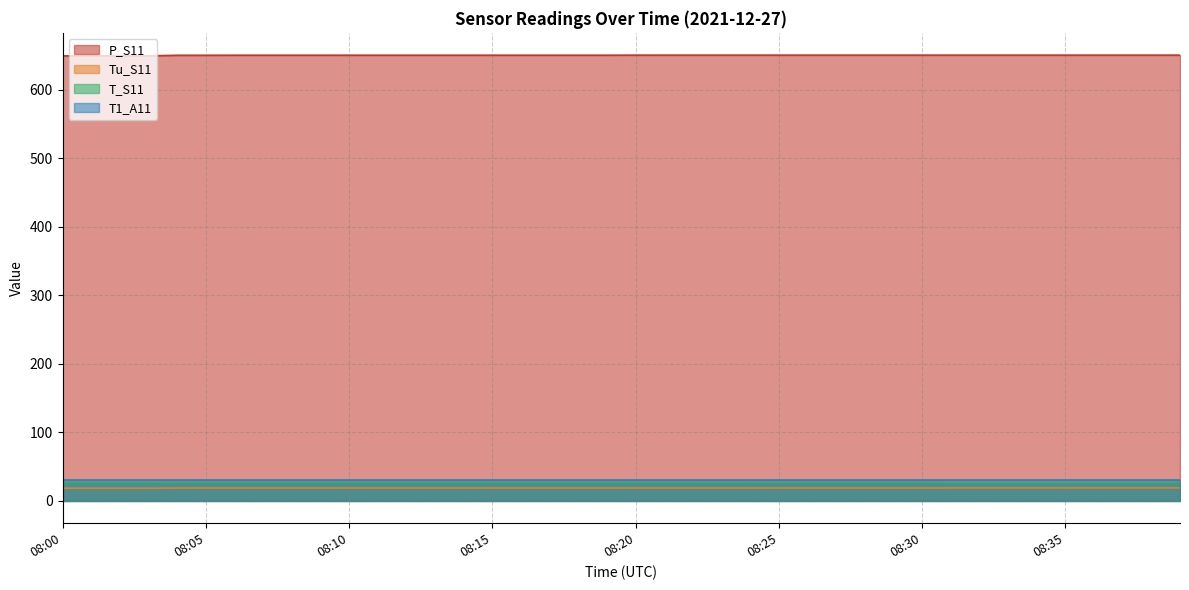

What is the difference between the highest and lowest values at 08:36?

631.2